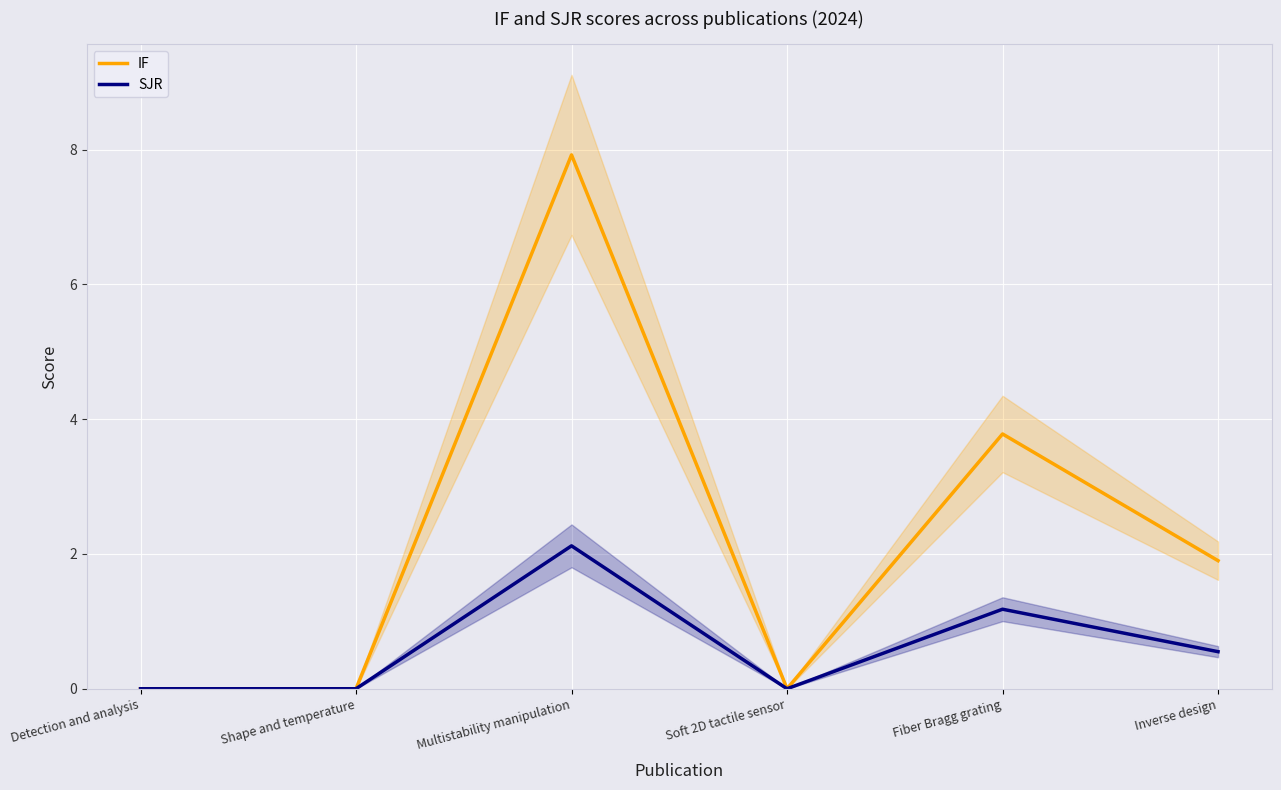

Rank the series by their average value, from lowest to highest.

SJR, IF